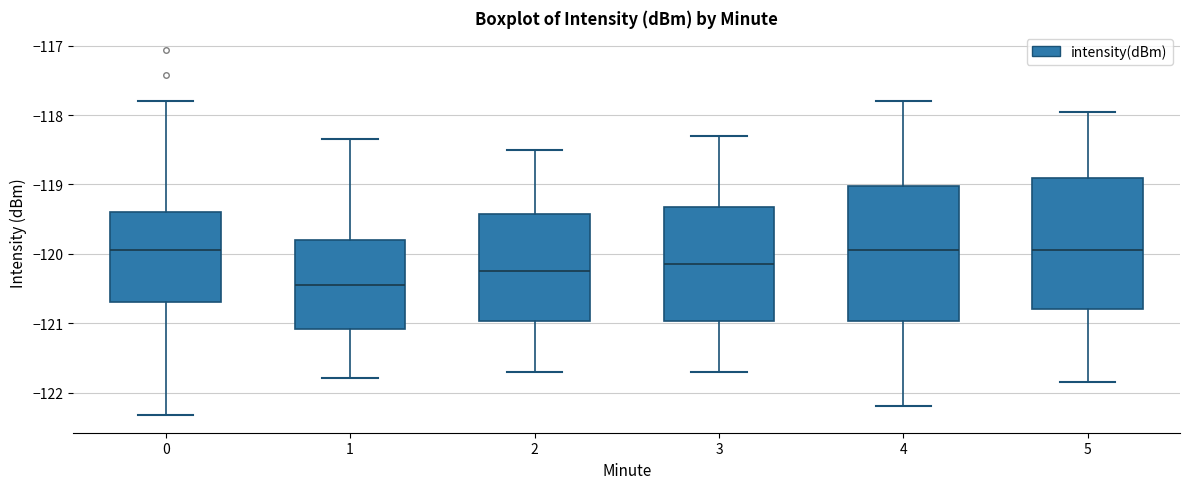

Reading left to right, transcribe this box plot: for each box, give where its median line is, the range the box spans, and where its two whiskers end, as read against the y-axis. The values are not printed on the chart, so give them approximately, as read against the axis.

0: median -119.9, box -120.7 to -119.4, whiskers -122.3 to -117.8
1: median -120.5, box -121.1 to -119.8, whiskers -121.8 to -118.3
2: median -120.2, box -121.0 to -119.4, whiskers -121.7 to -118.5
3: median -120.1, box -121.0 to -119.3, whiskers -121.7 to -118.3
4: median -119.9, box -121.0 to -119.0, whiskers -122.2 to -117.8
5: median -119.9, box -120.8 to -118.9, whiskers -121.8 to -117.9